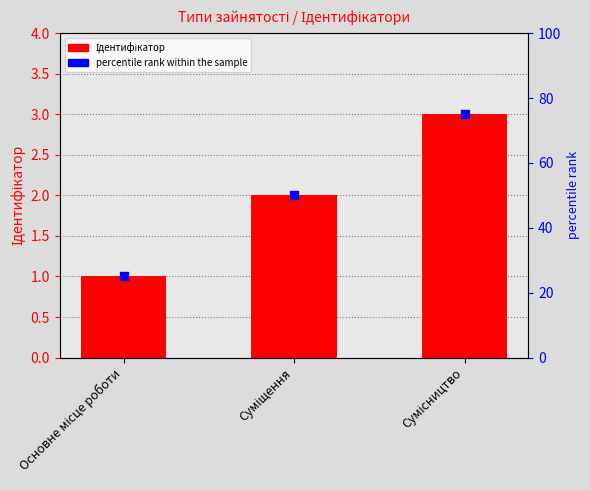

What are all the series names shown in the legend?

Ідентифікатор, percentile rank within the sample